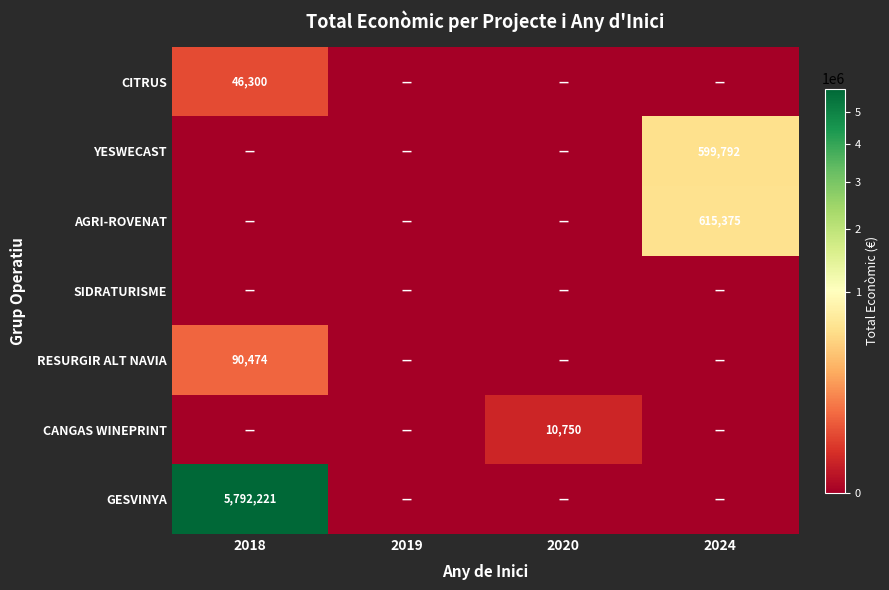

The value of YESWECAST at 2024 is 599792. True or false?

True